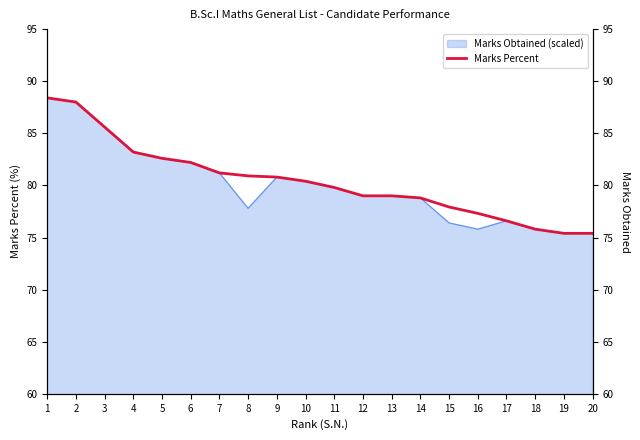

What is the difference between the values at 3 and 20?

10.2